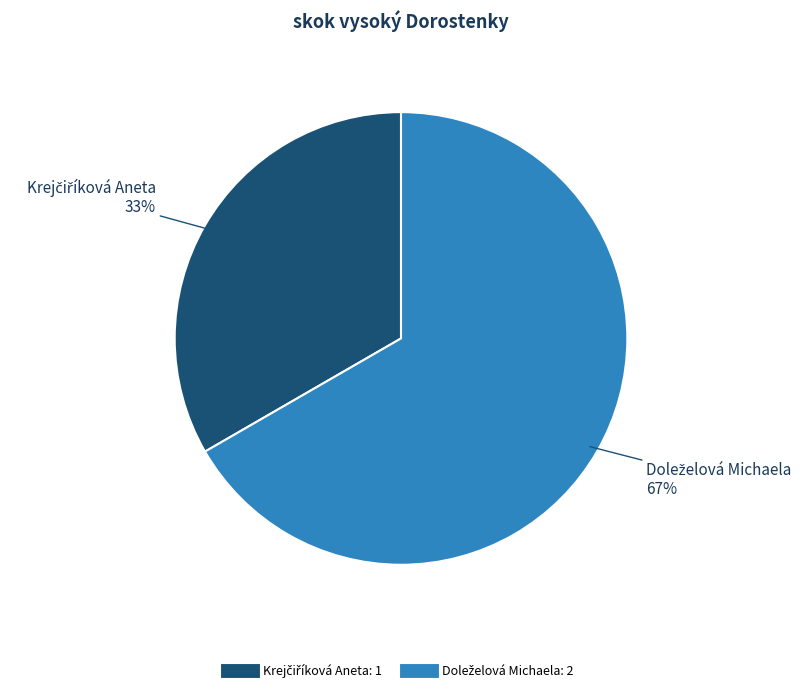

Is there a majority slice in this chart?

Yes